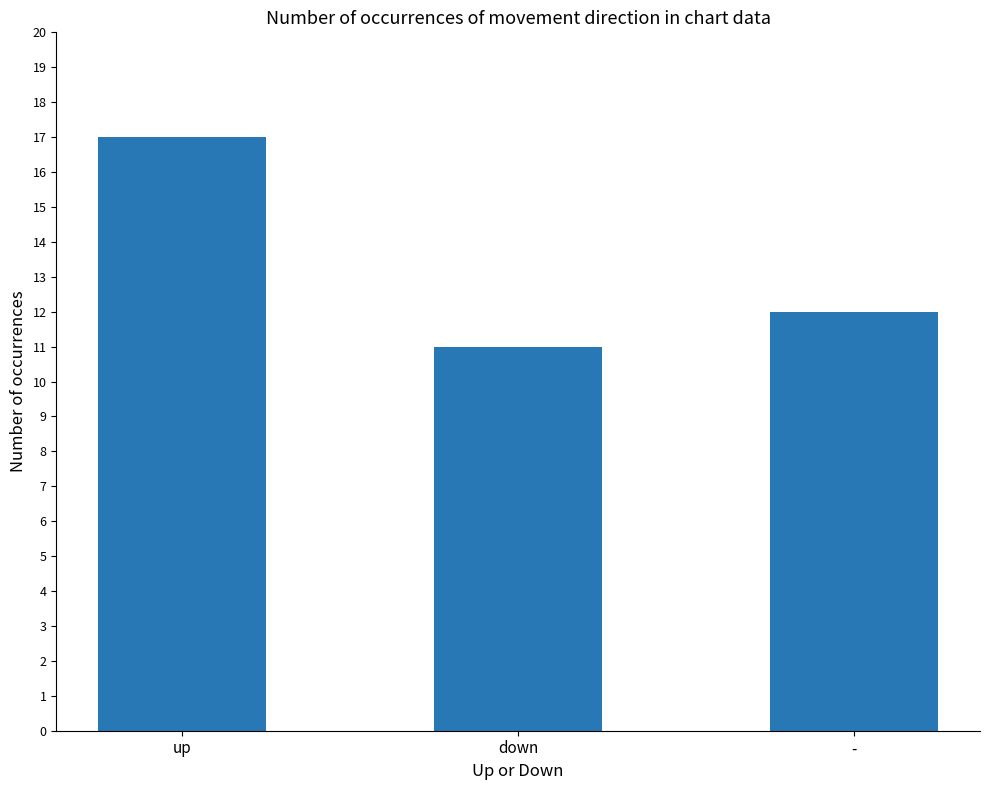

True or false: the data shows 12 at -.

True